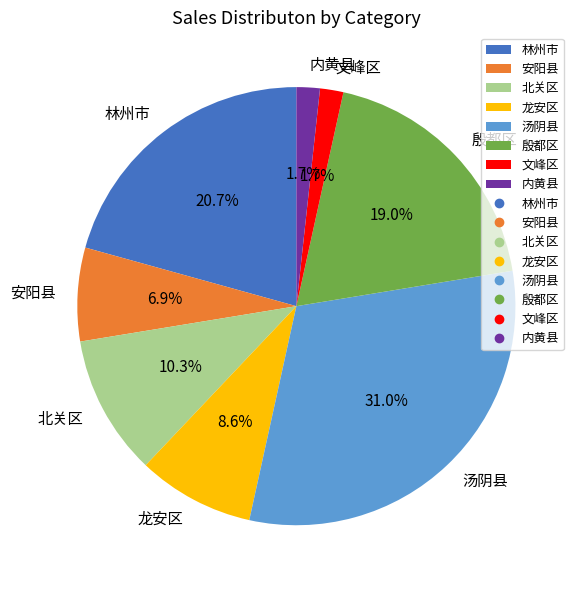

What percentage is the 汤阴县 slice, to the nearest percent?

31%